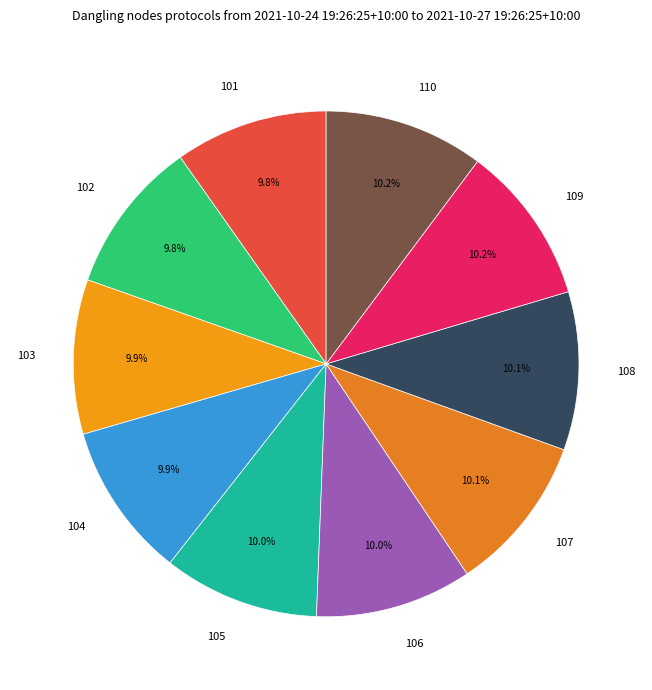

What is the total percentage of 108 and 101?

19.9%